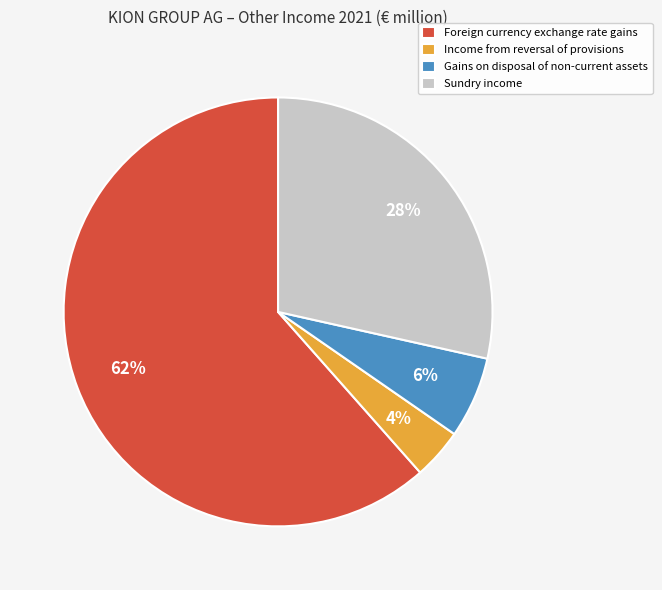

To the nearest percent, what is the difference between the Gains on disposal of non-current assets and Sundry income slice percentages?

22%